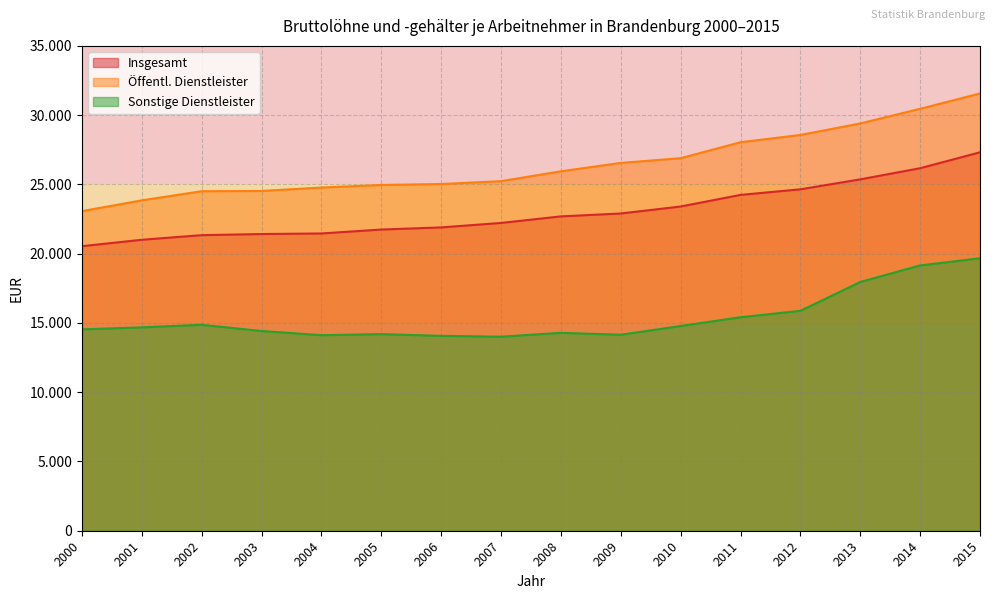

How many values in the Sonstige Dienstleister series are below 14682?

8